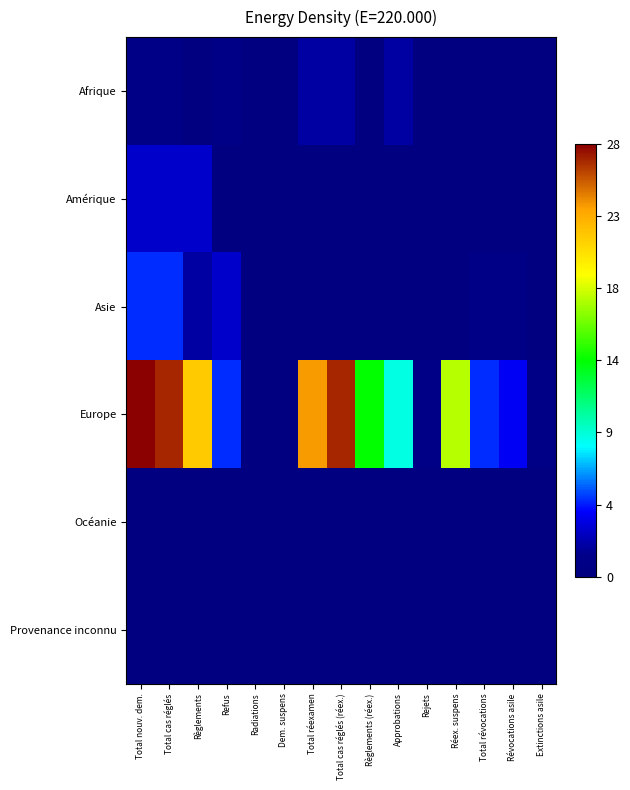

How many distinct data groups are displayed?

6